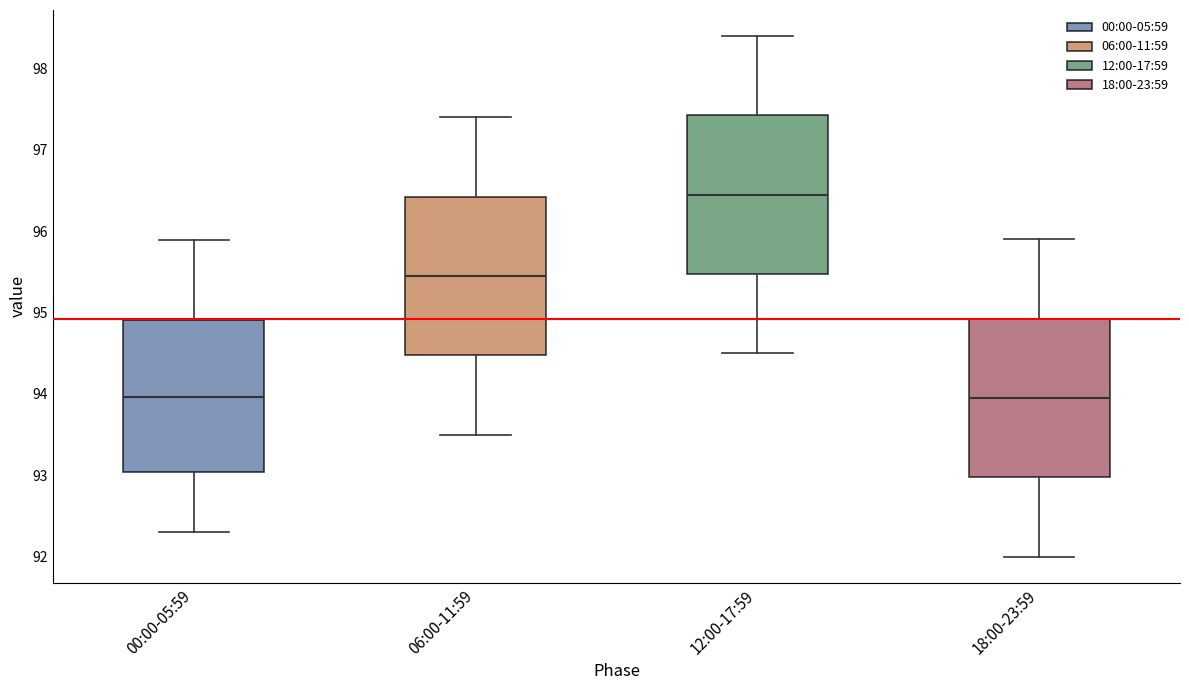

Reading left to right, transcribe this box plot: for each box, give where its median line is, the range the box spans, and where its two whiskers end, as read against the y-axis. The values are not printed on the chart, so give them approximately, as read against the axis.

00:00-05:59: median 94.0, box 93.0 to 94.9, whiskers 92.3 to 95.9
06:00-11:59: median 95.5, box 94.5 to 96.4, whiskers 93.5 to 97.4
12:00-17:59: median 96.5, box 95.5 to 97.4, whiskers 94.5 to 98.4
18:00-23:59: median 94.0, box 93.0 to 94.9, whiskers 92.0 to 95.9